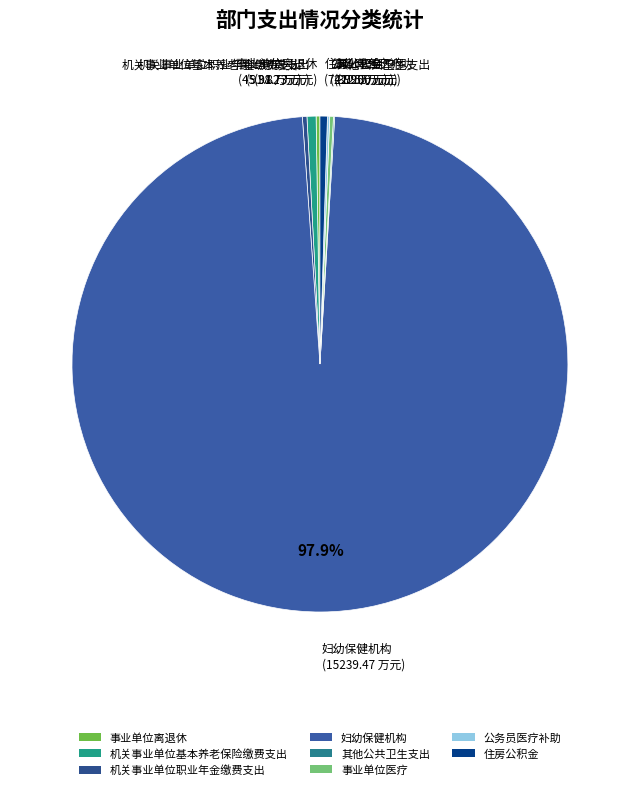

Which slice is the largest?

妇幼保健机构